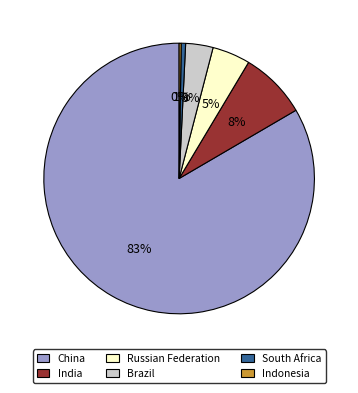

Which category has the biggest portion of the pie?

China